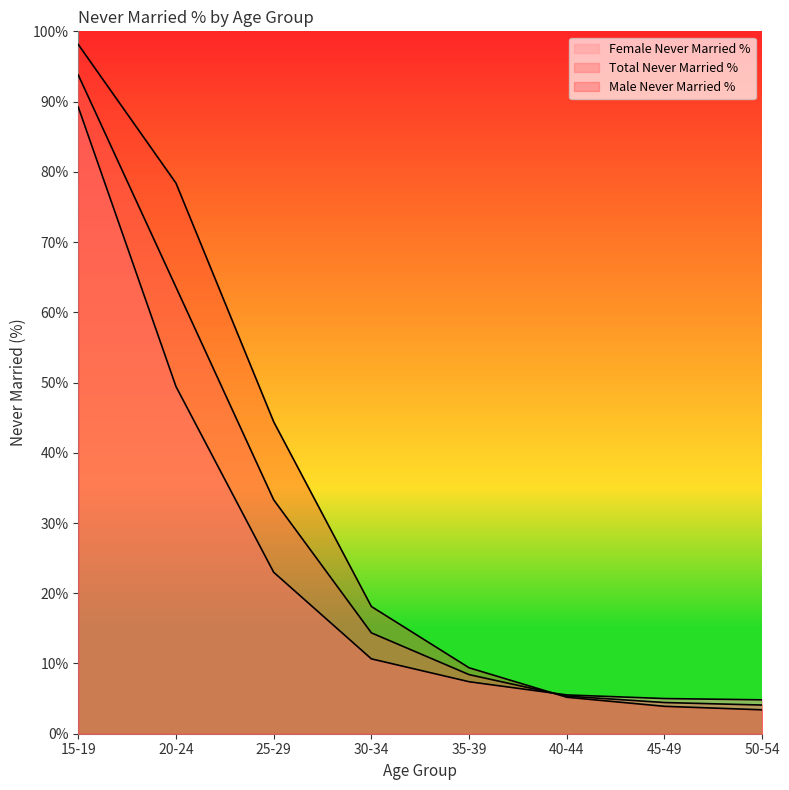

What is the smallest value displayed?

3.4